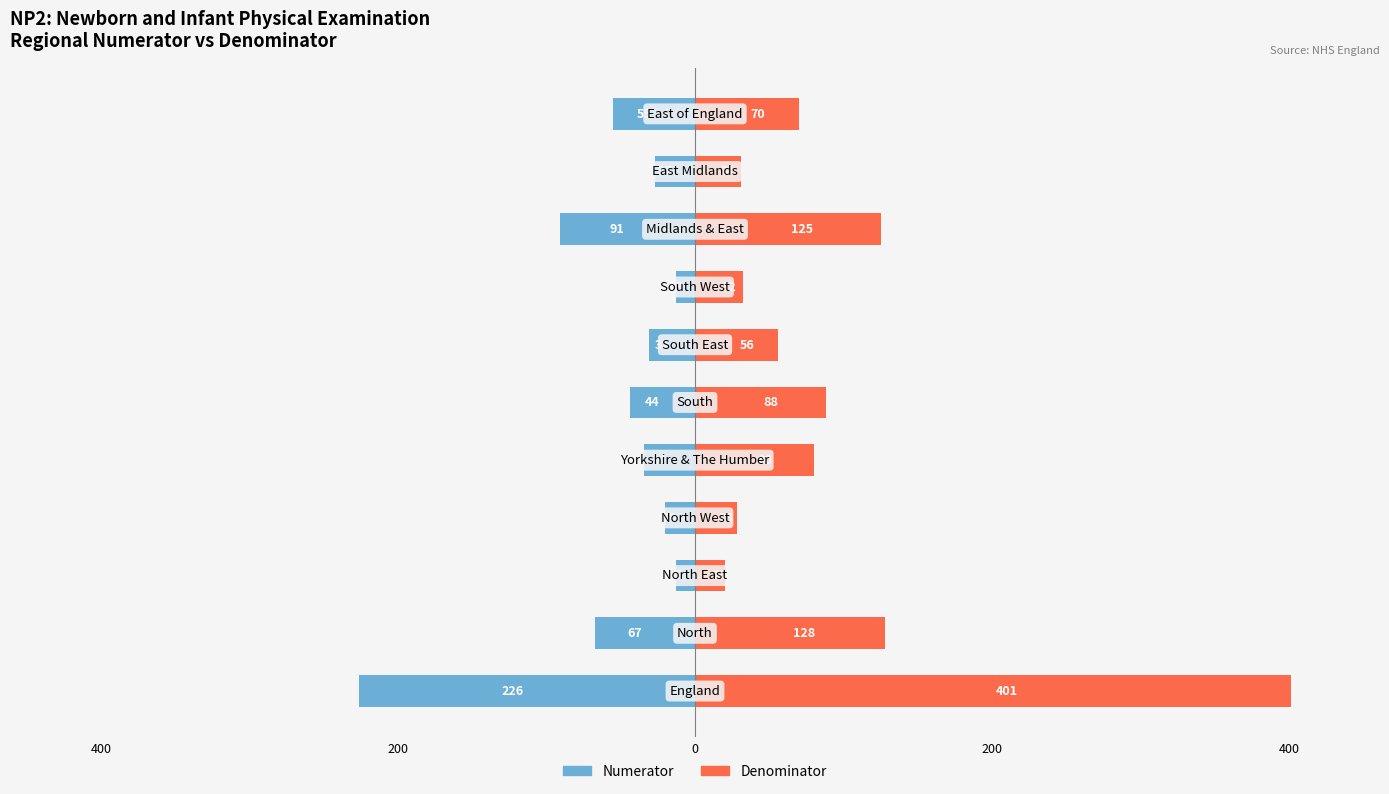

Which series has the largest total across all categories?

Denominator